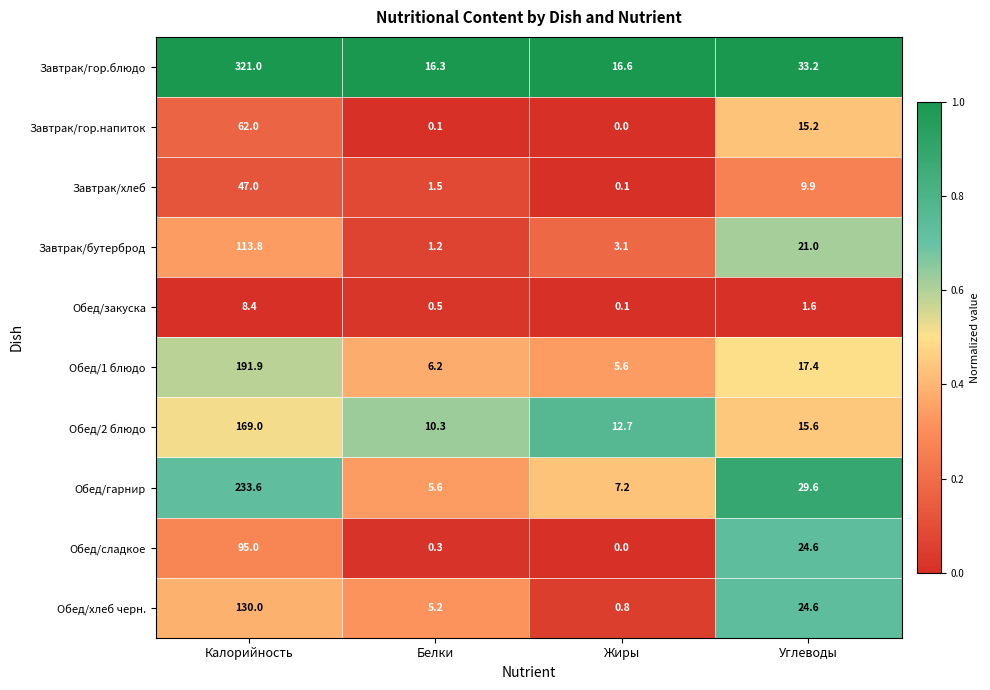

The value of Завтрак/гор.напиток at Калорийность is 62.0. True or false?

True